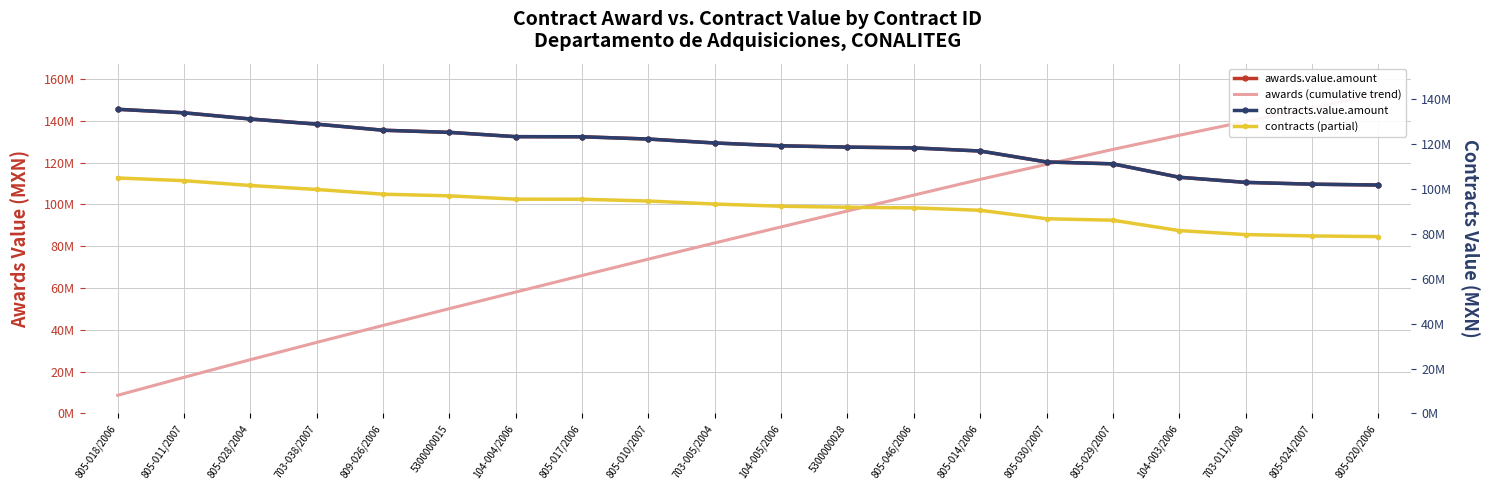

The awards (cumulative trend) series shows 228852719.3 at 805-024/2007. True or false?

False